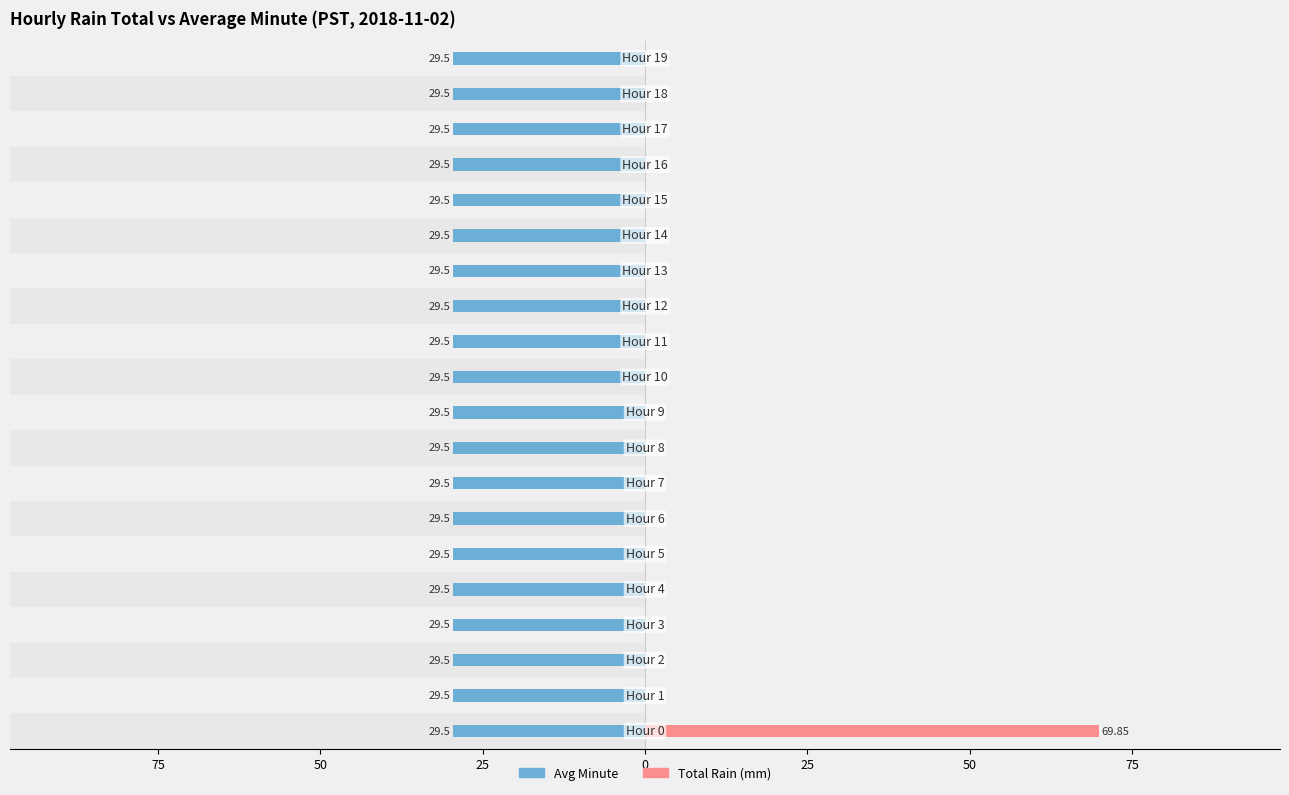

What is the difference between the maximum and minimum values in the Total Rain (mm) series?

69.8